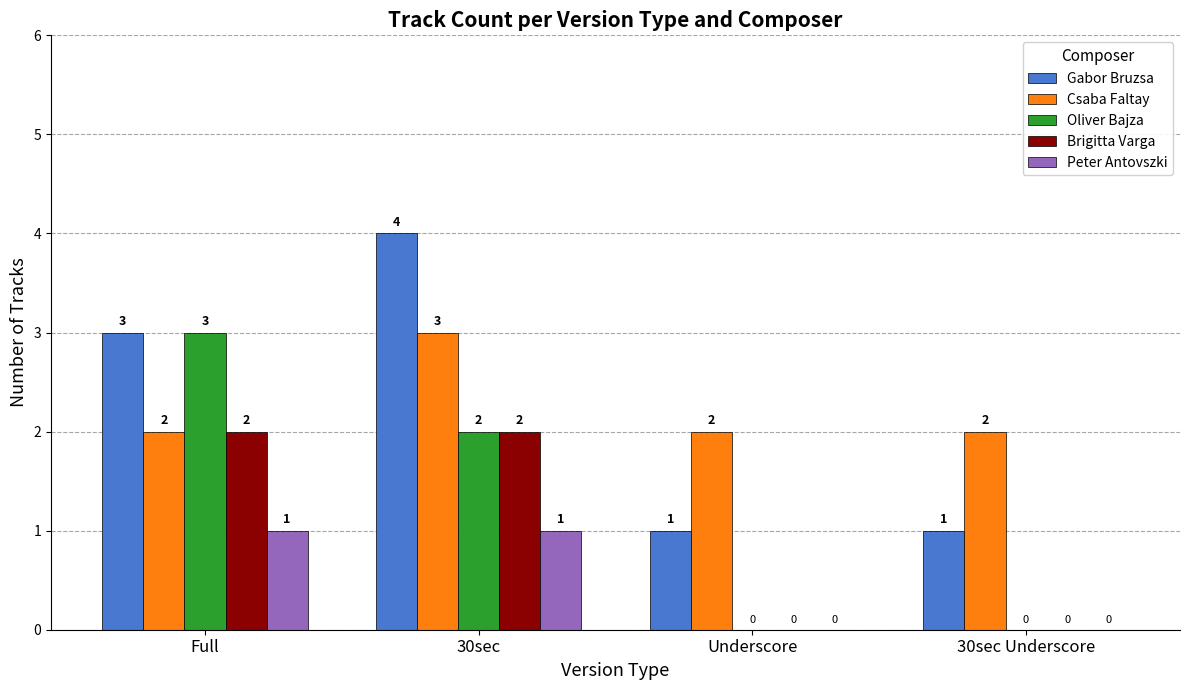

Reading right to left, transcribe all the data shown in this chart.

Gabor Bruzsa: 30sec Underscore=1	Underscore=1	30sec=4	Full=3
Csaba Faltay: 30sec Underscore=2	Underscore=2	30sec=3	Full=2
Oliver Bajza: 30sec Underscore=0	Underscore=0	30sec=2	Full=3
Brigitta Varga: 30sec Underscore=0	Underscore=0	30sec=2	Full=2
Peter Antovszki: 30sec Underscore=0	Underscore=0	30sec=1	Full=1